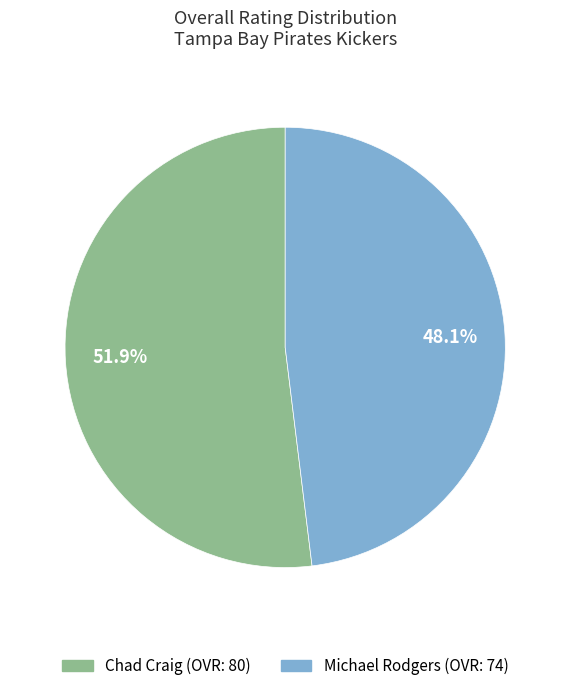

To the nearest percent, what percentage of the pie is Michael Rodgers?

48%